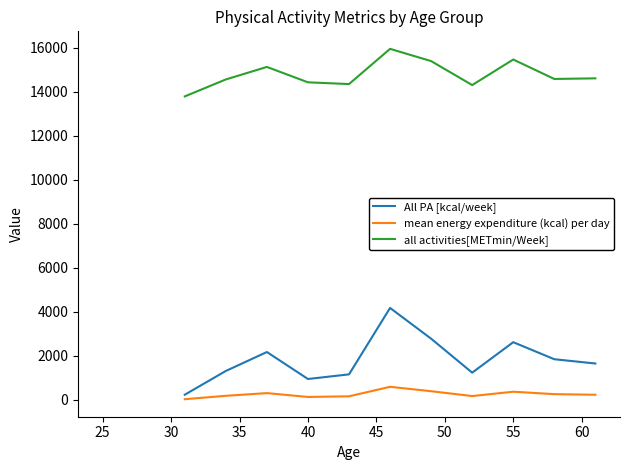

How many lines are shown in the chart?

3